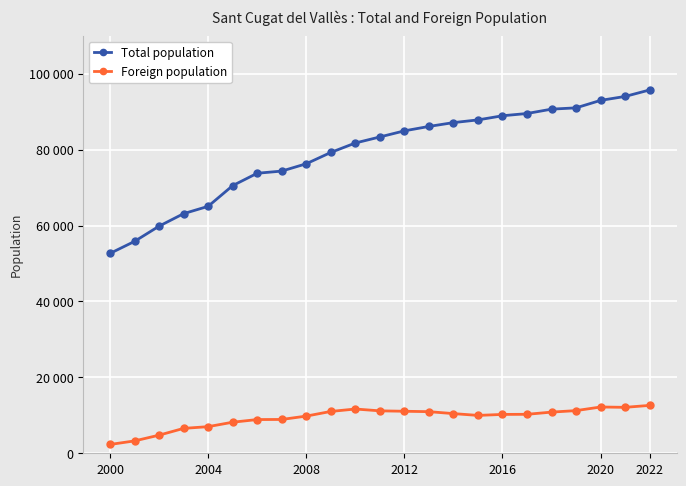

Which series has the largest range (max minus min)?

Total population